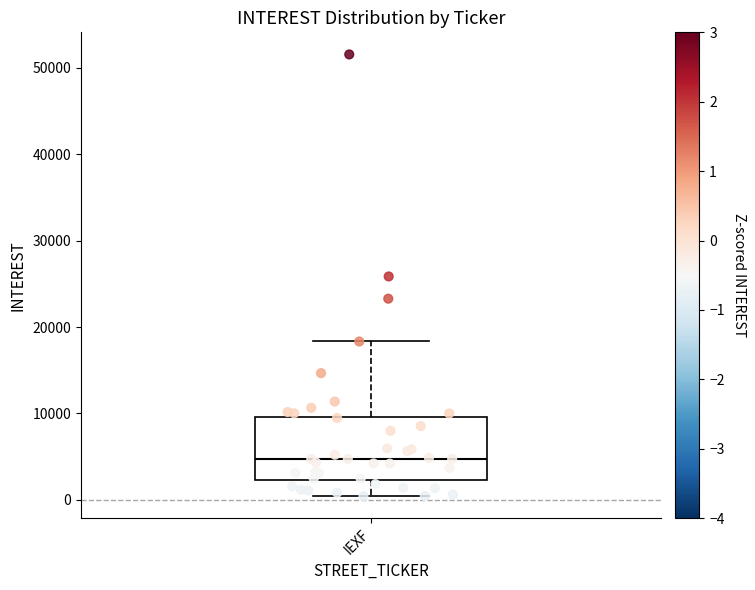

Where does the upper whisker of the box for IEXF end on the y-axis? The values are not printed on the chart, so give them approximately, as read against the axis.

18000